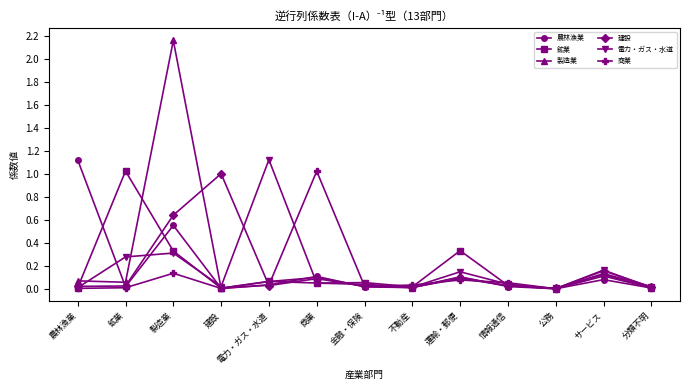

Which category has the highest value across all series?

製造業